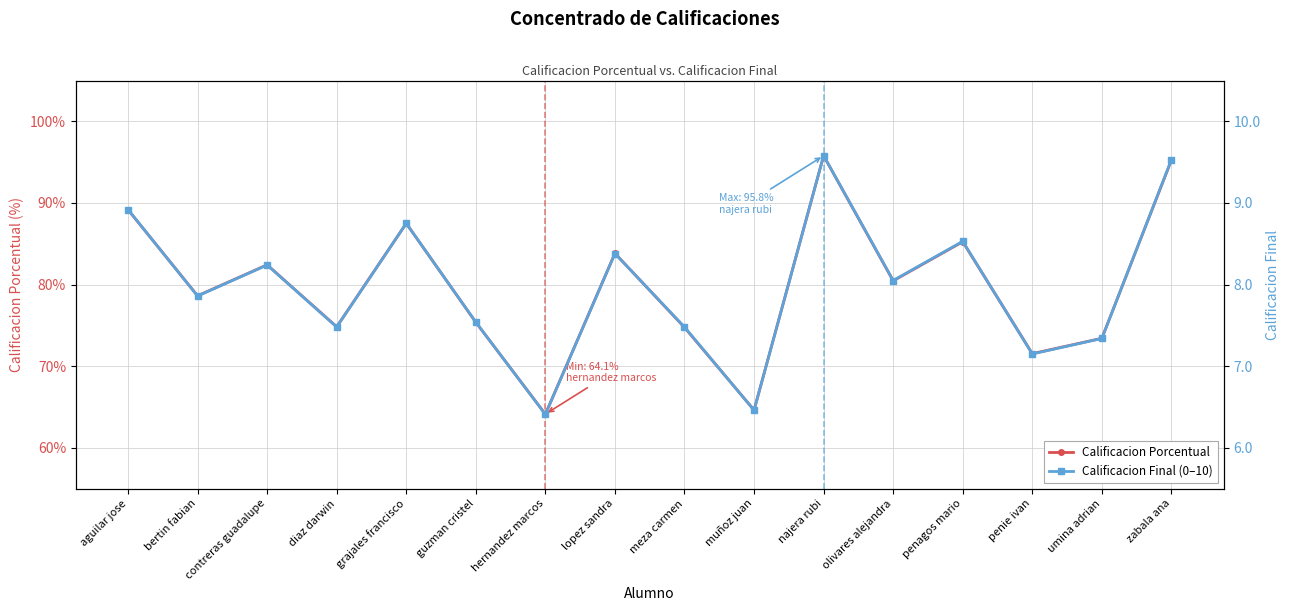

What is the difference between the maximum and minimum values in the Calificacion Final (0–10) series?

3.2